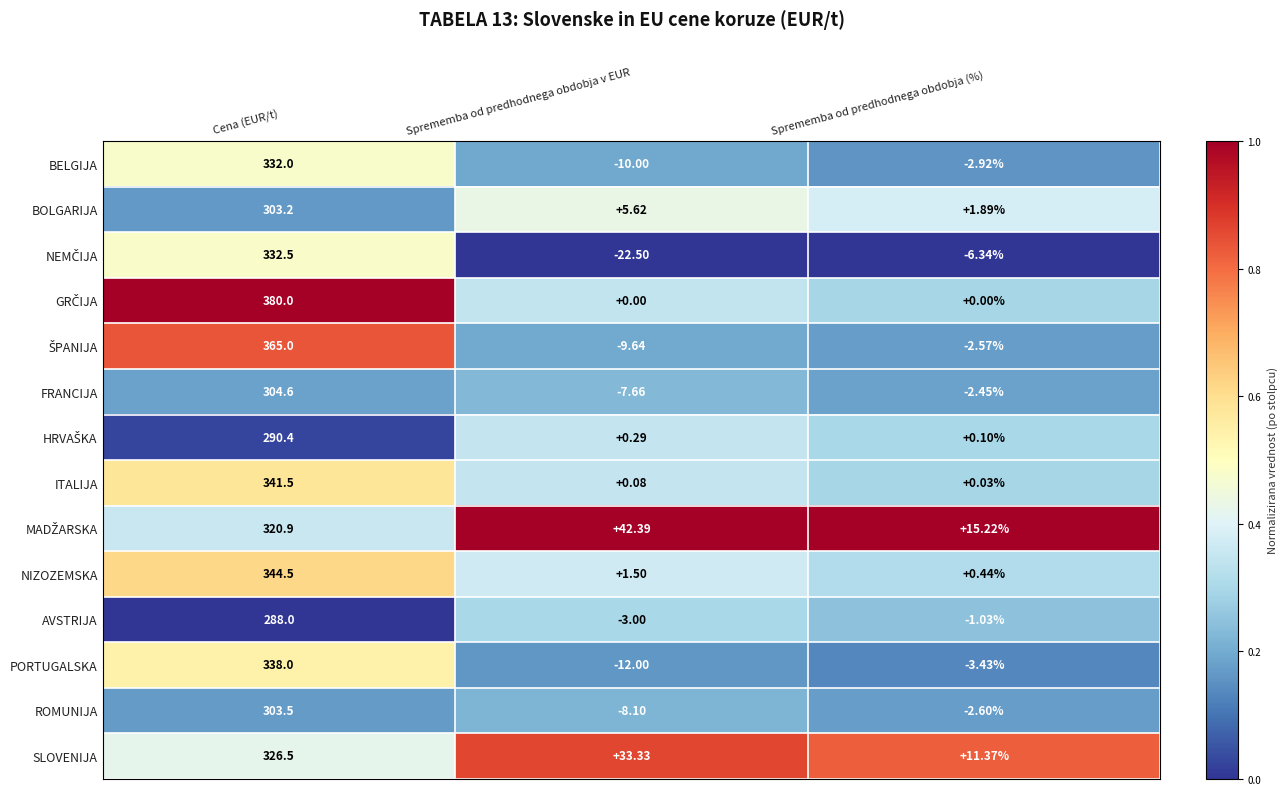

At which label is ITALIJA closest to 170?

Sprememba od predhodnega obdobja v EUR